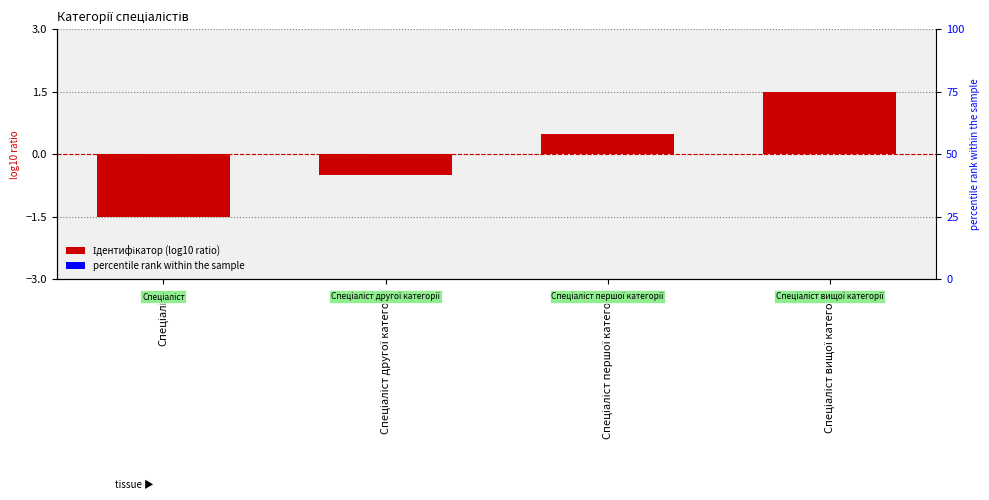

Where is the data nearest to the value 0?

Спеціаліст другої категорії